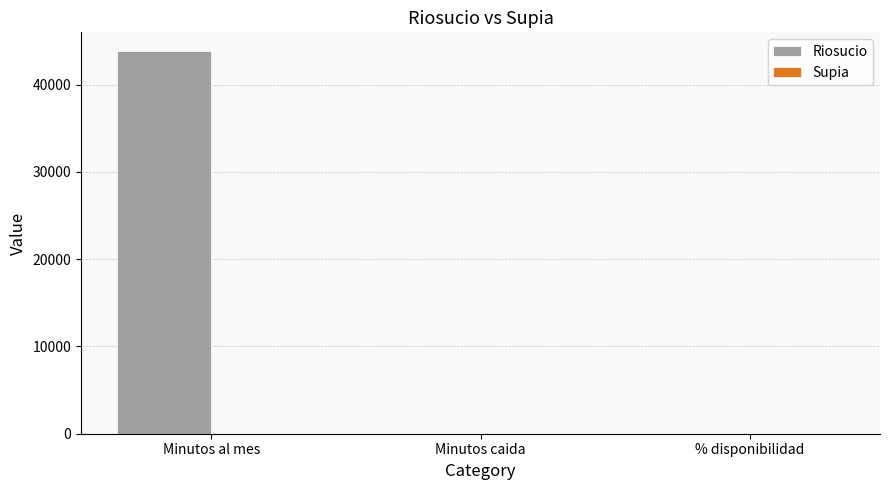

At which label does Riosucio reach its peak?

Minutos al mes